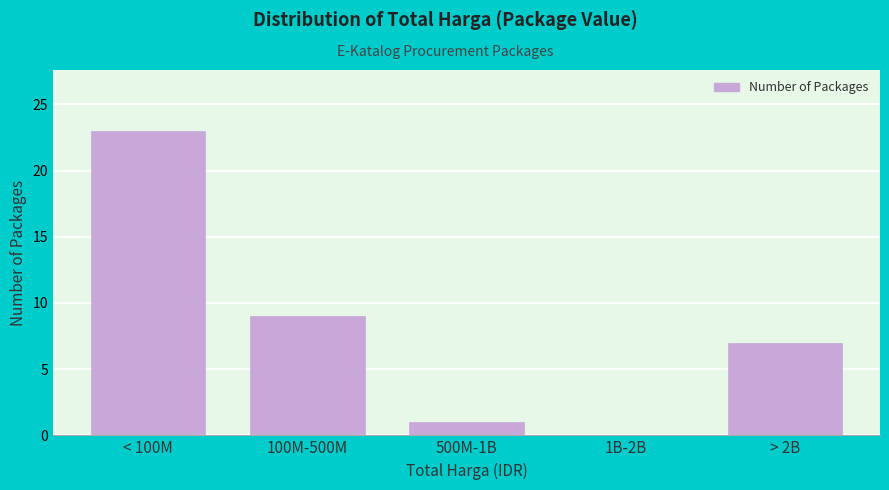

Reading right to left, list all the values displayed in this chart.

> 2B=7	1B-2B=0	500M-1B=1	100M-500M=9	< 100M=23